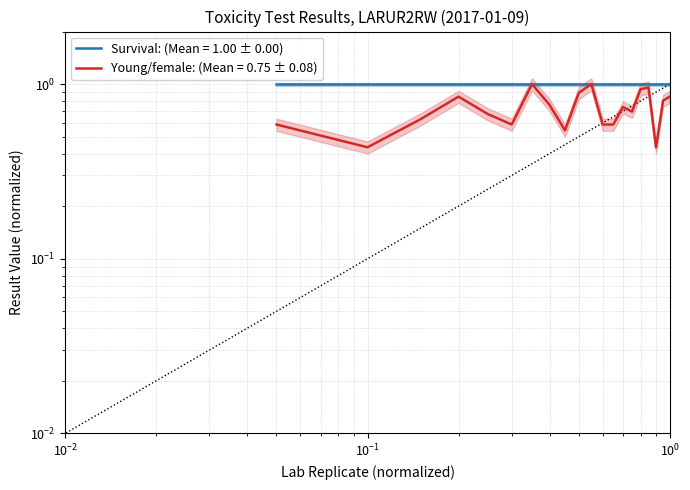

Rank the categories by value from highest to lowest.

7, 11, 17, 16, 10, 4, 20, 19, 8, 14, 15, 5, 3, 1, 6, 12, 13, 9, 2, 18